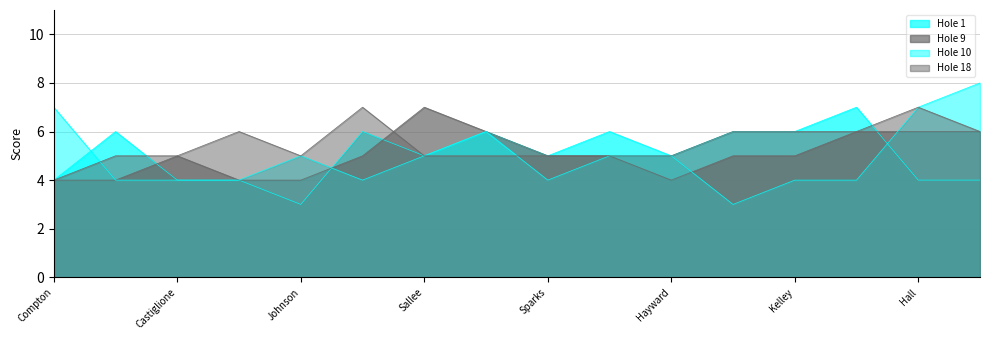

What is the difference between the second highest and second lowest values in the Hole Score (Back) series?

1